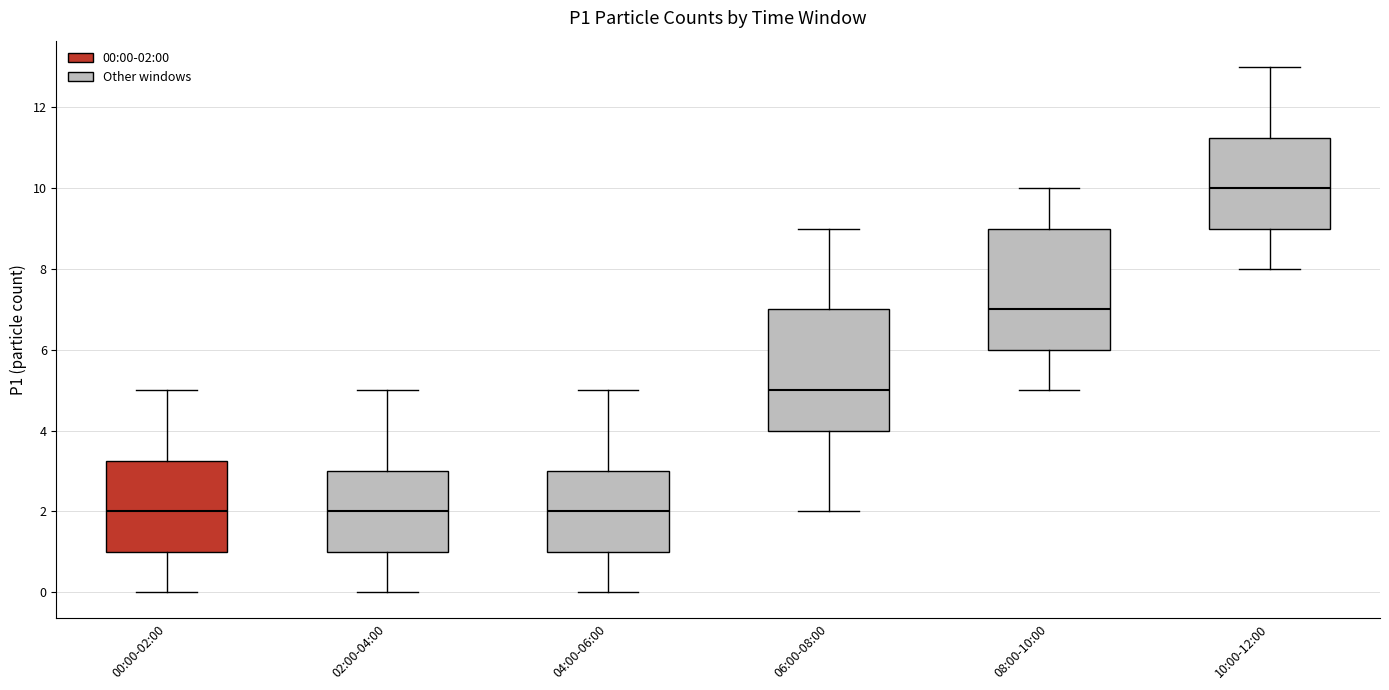

Where is the upper edge of the box for 00:00-02:00 on the y-axis? The values are not printed on the chart, so give them approximately, as read against the axis.

3.2